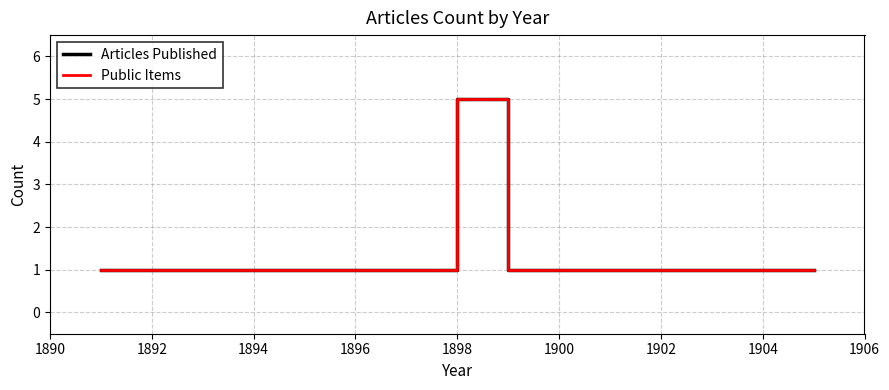

What is the lowest value of the Public Items series?

1